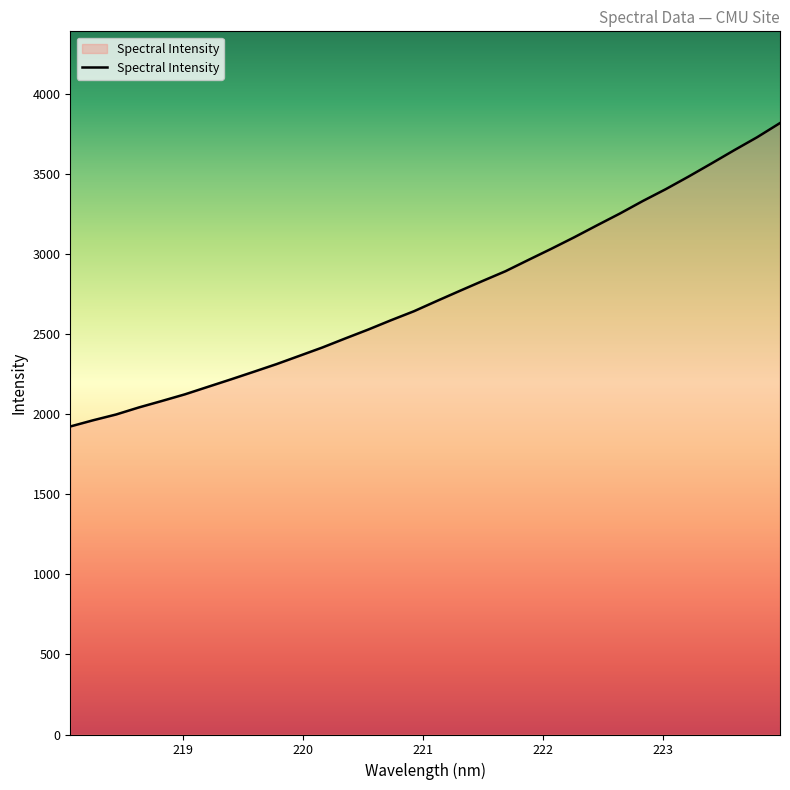

What is the minimum value shown in the chart?

1923.2